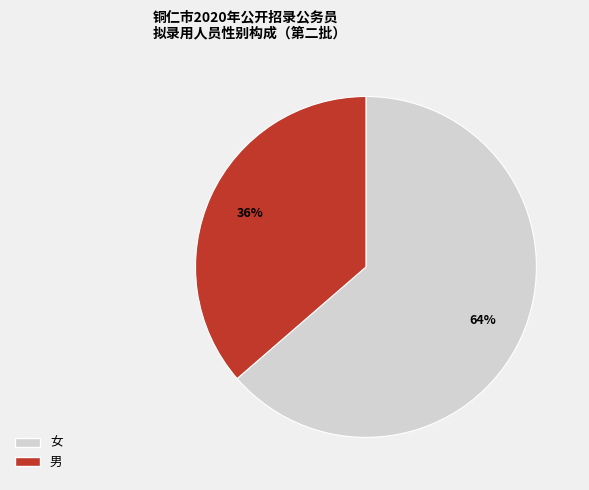

True or false: 男 accounts for 36% of the total.

True